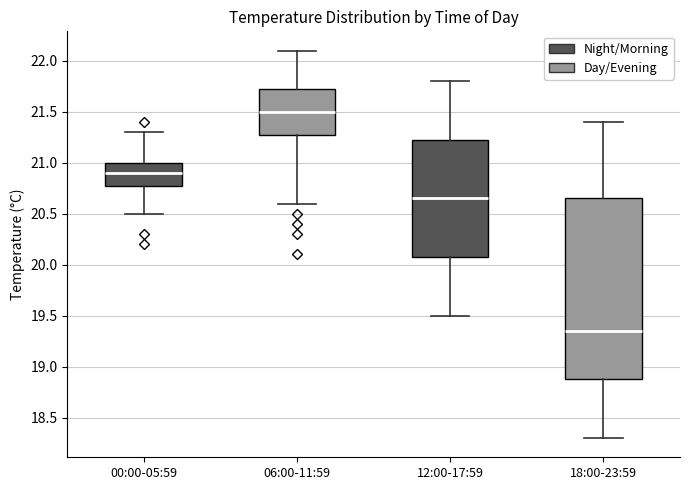

Comparing the boxes themselves (not the whiskers), which one is the tallest?

18:00-23:59